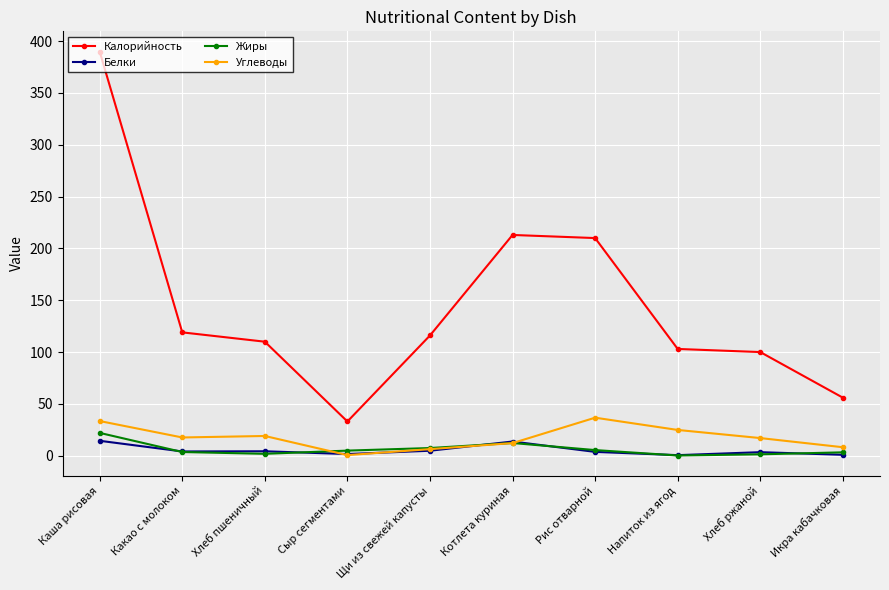

What is the lowest value of the Белки series?

0.5